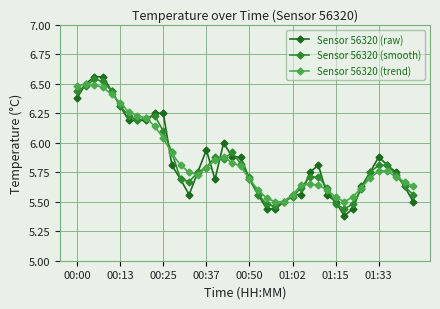

How many lines are shown in the chart?

3